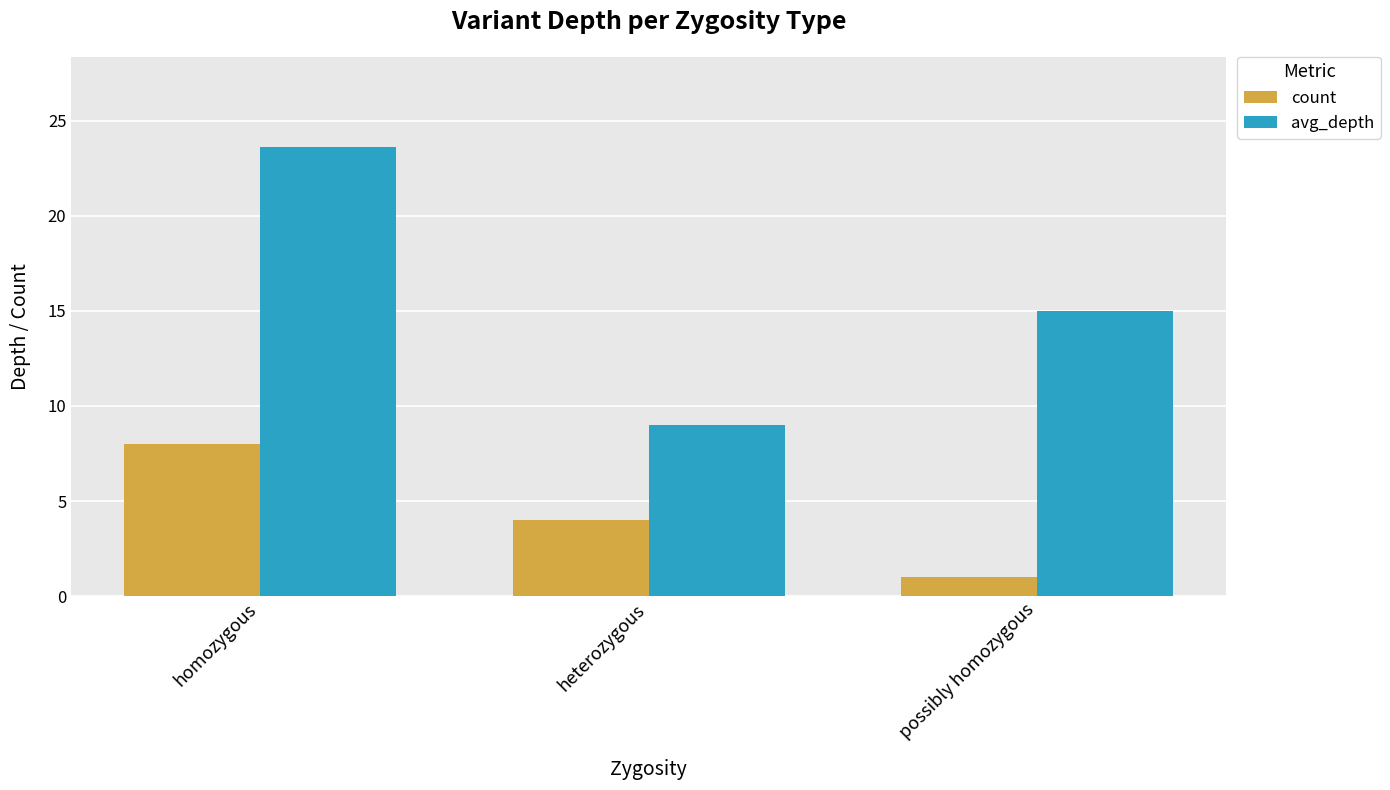

What are all the series names shown in the legend?

count, avg_depth